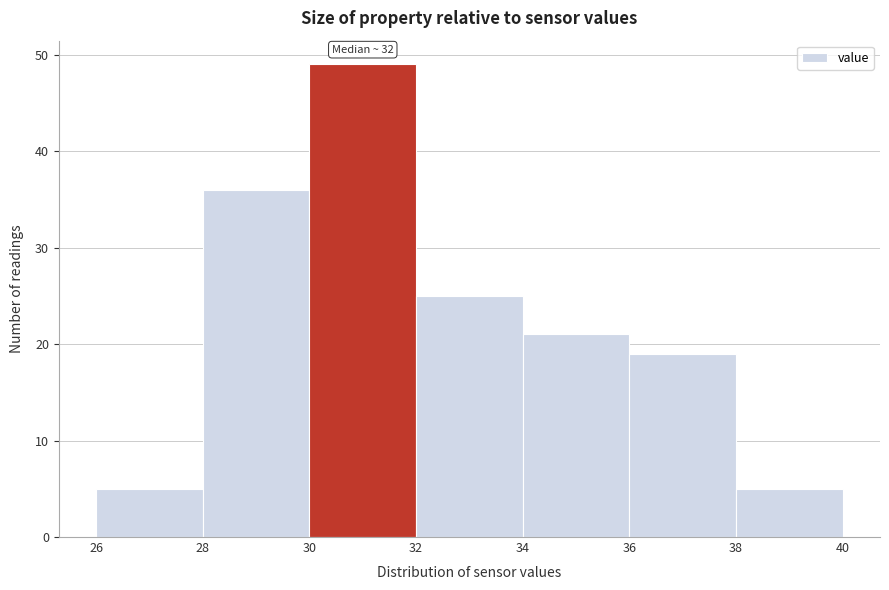

Which range on the x-axis has the tallest bar?

30 to 32